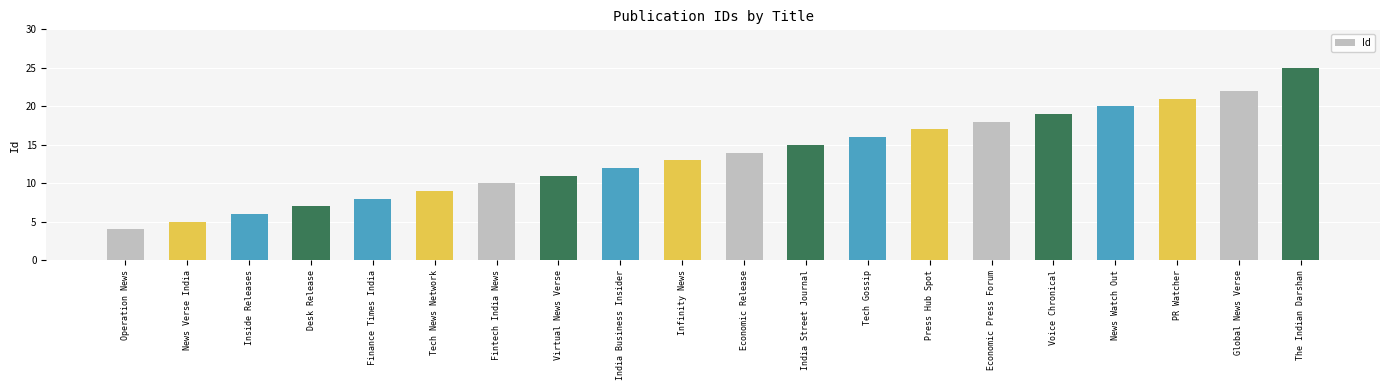

Reading left to right, transcribe all the data shown in this chart.

Operation News=4	News Verse India=5	Inside Releases=6	Desk Release=7	Finance Times India=8	Tech News Network=9	Fintech India News=10	Virtual News Verse=11	India Business Insider=12	Infinity News=13	Economic Release=14	India Street Journal=15	Tech Gossip=16	Press Hub Spot=17	Economic Press Forum=18	Voice Chronical=19	News Watch Out=20	PR Watcher=21	Global News Verse=22	The Indian Darshan=25